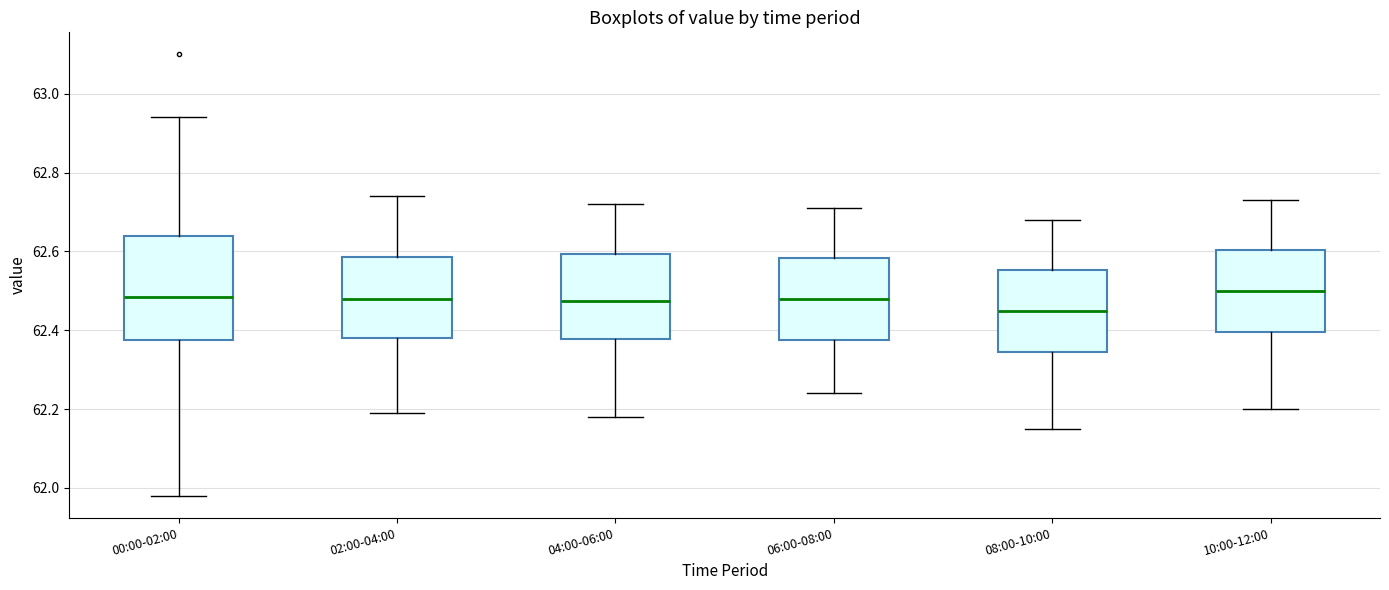

Which box's median line is the lowest?

08:00-10:00